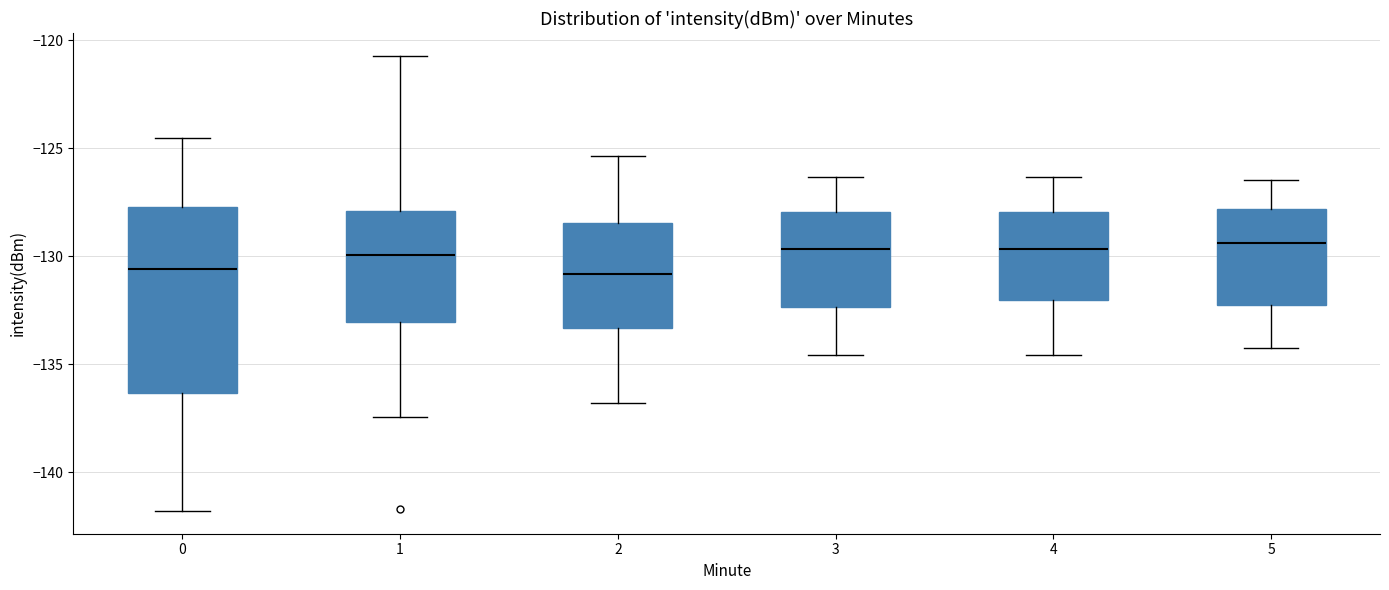

Reading left to right, read every box against the y-axis: the position of its median line, the range the box covers, and the ends of its whiskers. The values are not printed on the chart, so give them approximately, as read against the axis.

0: median -130.5, box -136.5 to -127.5, whiskers -142.0 to -124.5
1: median -130.0, box -133.0 to -128.0, whiskers -137.5 to -120.5
2: median -131.0, box -133.5 to -128.5, whiskers -137.0 to -125.5
3: median -129.5, box -132.5 to -128.0, whiskers -134.5 to -126.5
4: median -129.5, box -132.0 to -128.0, whiskers -134.5 to -126.5
5: median -129.5, box -132.5 to -128.0, whiskers -134.0 to -126.5